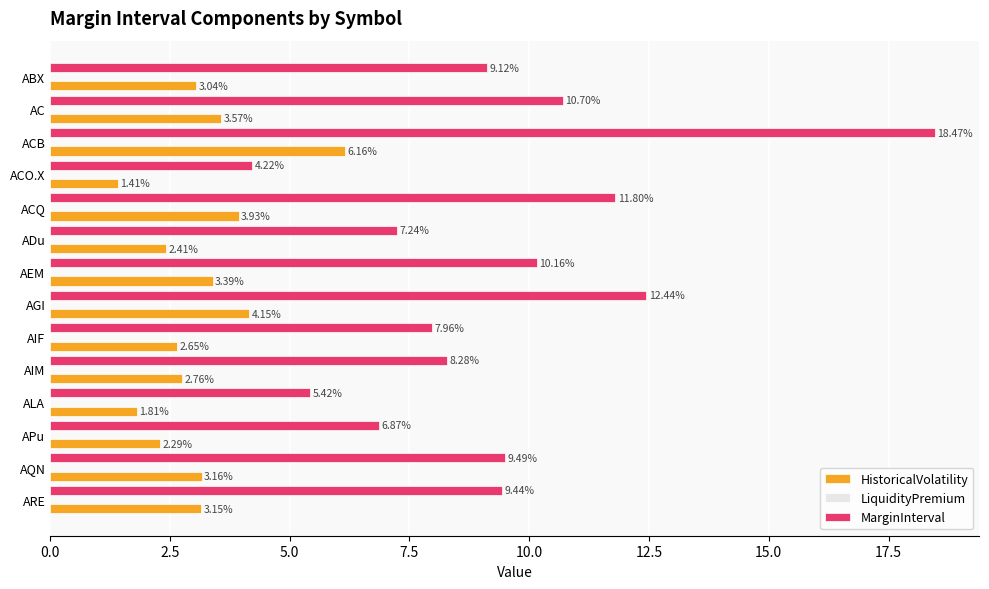

List the labels in order of MarginInterval value, largest first.

ACB, AGI, ACQ, AC, AEM, AQN, ARE, ABX, AIM, AIF, ADu, APu, ALA, ACO.X